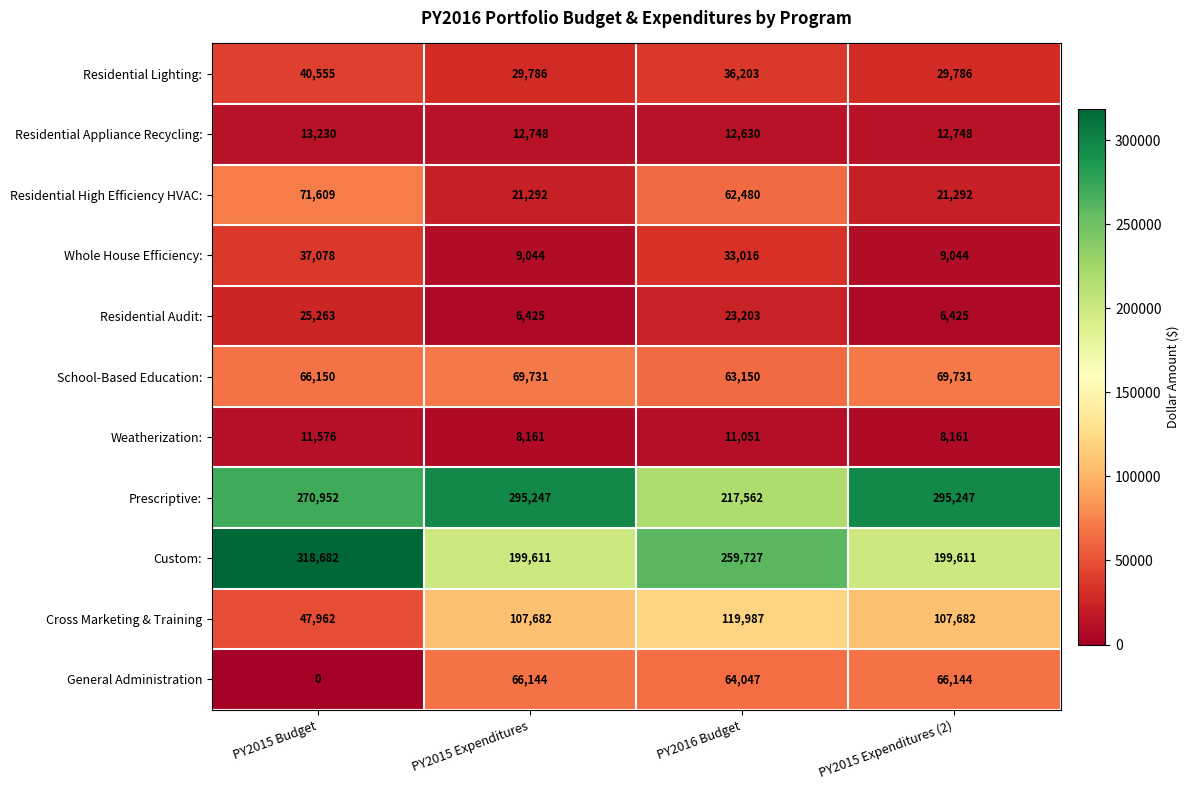

The Residential Lighting: series shows 36203 at PY2016 Budget. True or false?

True